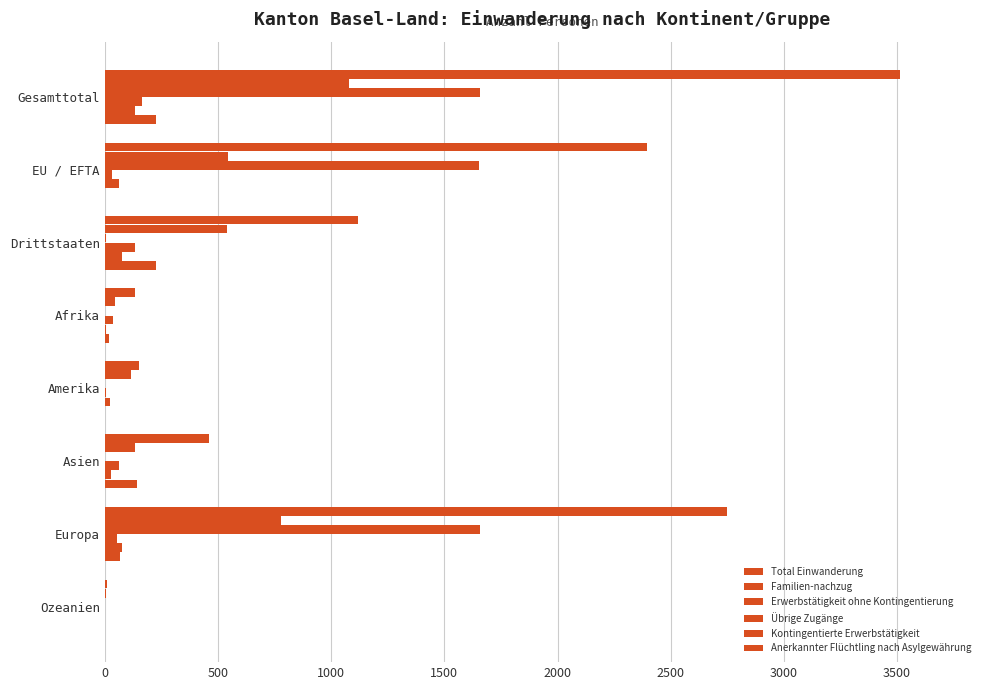

What is the minimum value for Kontingentierte Erwerbstätigkeit?

2